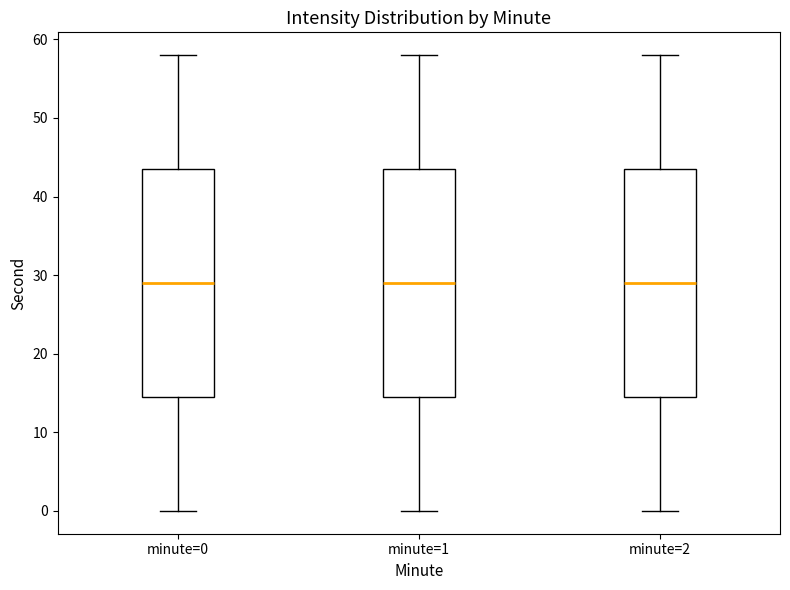

Where is the upper edge of the box for minute=1 on the y-axis? The values are not printed on the chart, so give them approximately, as read against the axis.

44